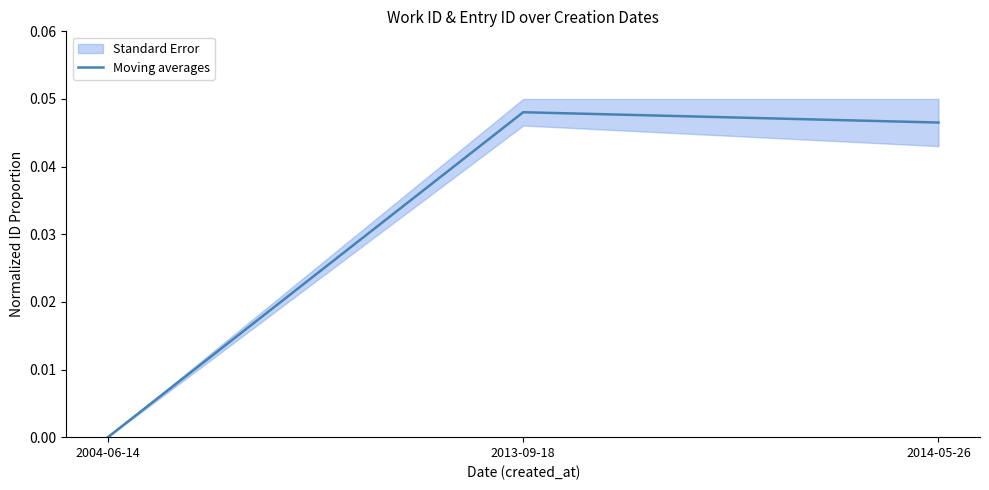

What is the label of the 2nd point from the right?

2013-09-18